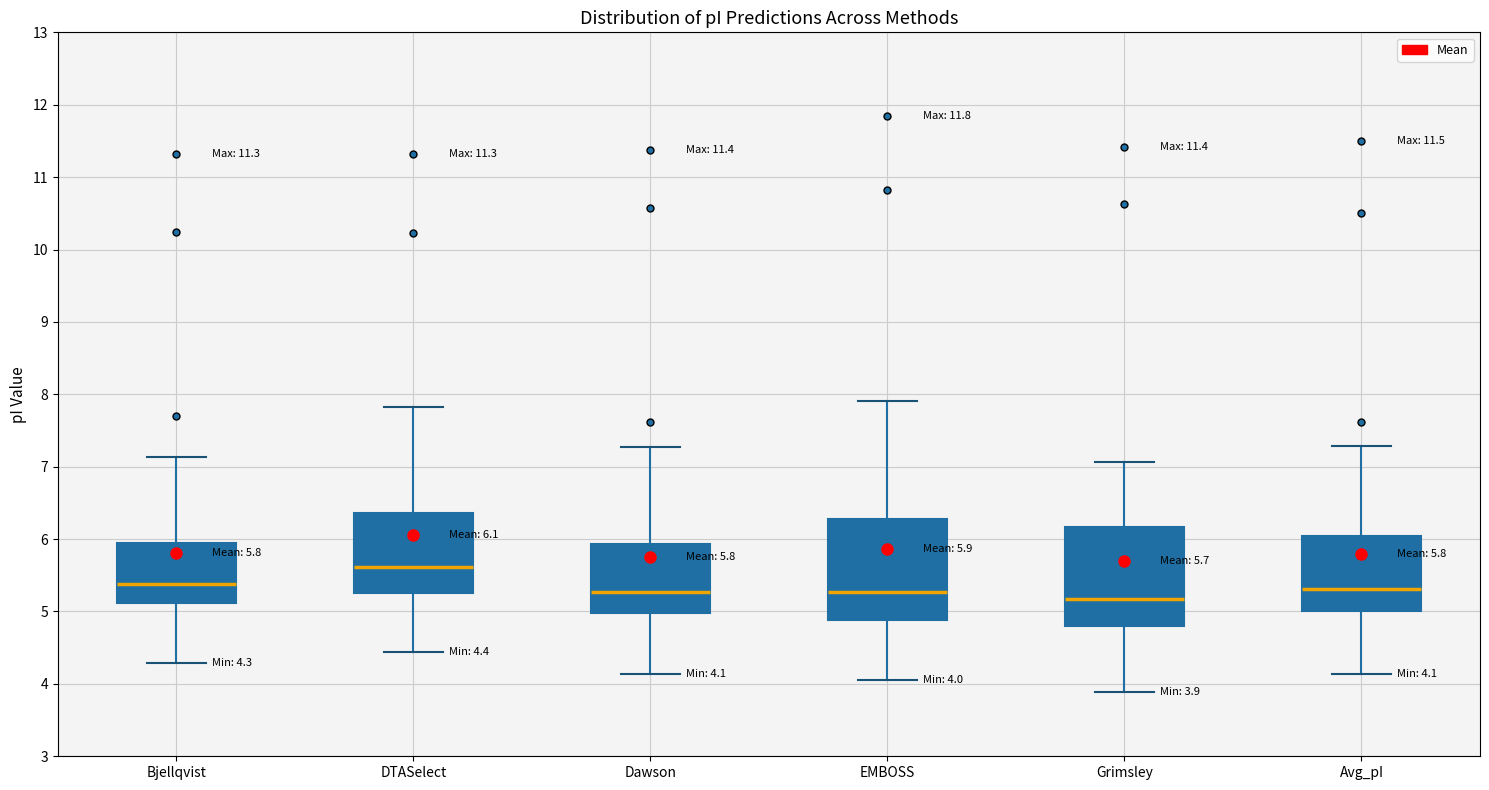

Which box's median line is the highest?

DTASelect